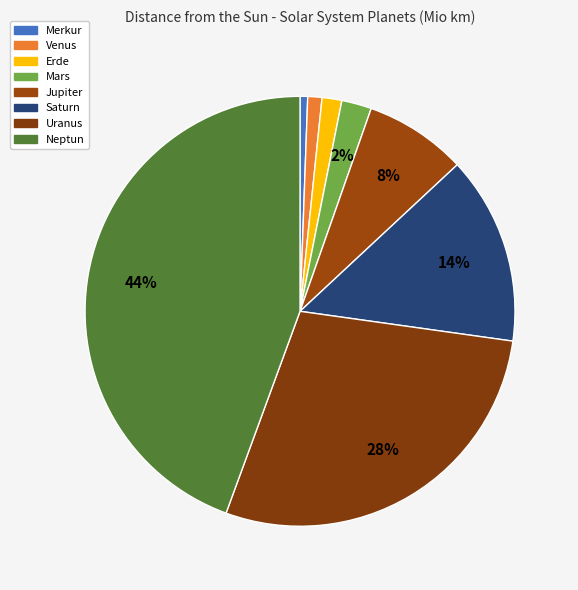

How many slices are in this pie chart?

8